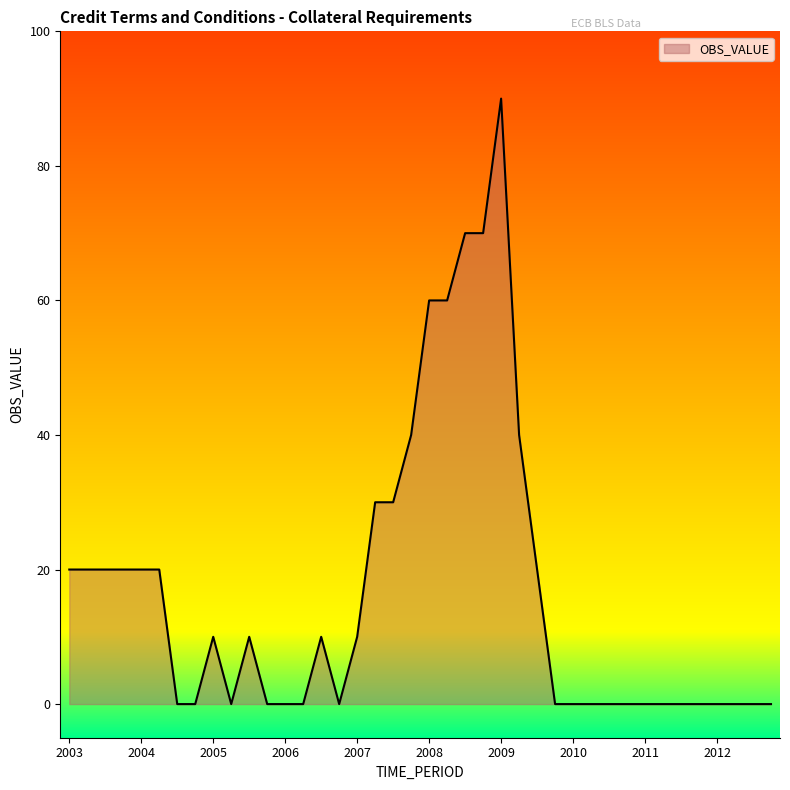

What is the difference between the maximum and minimum values?

90